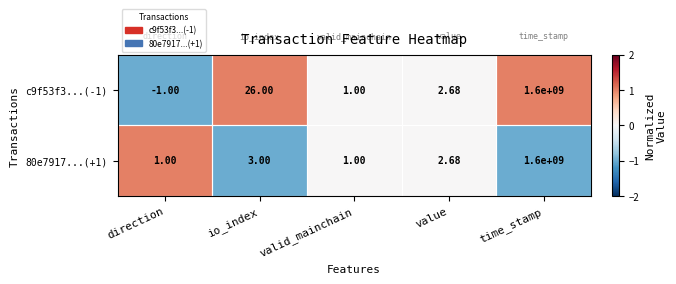

Is the value of 80e7917...(+1) at time_stamp greater than the value of c9f53f3...(-1) at direction?

Yes